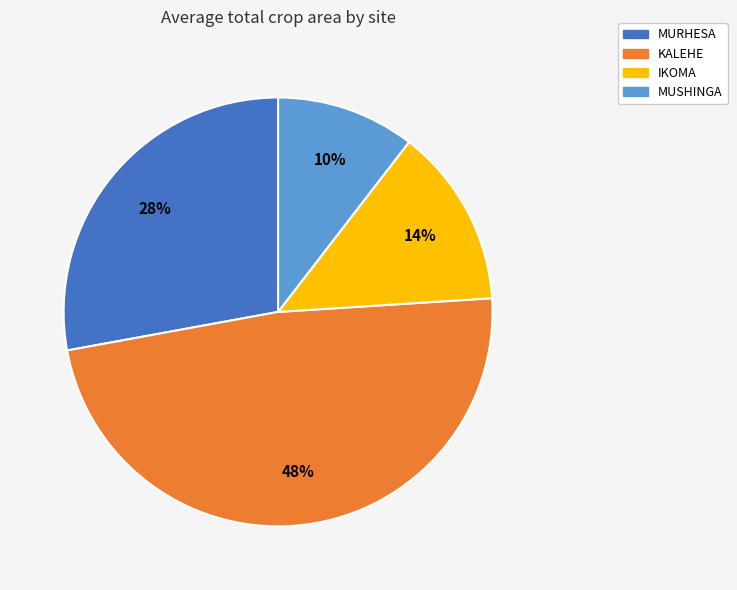

To the nearest percent, what portion does MURHESA represent?

28%